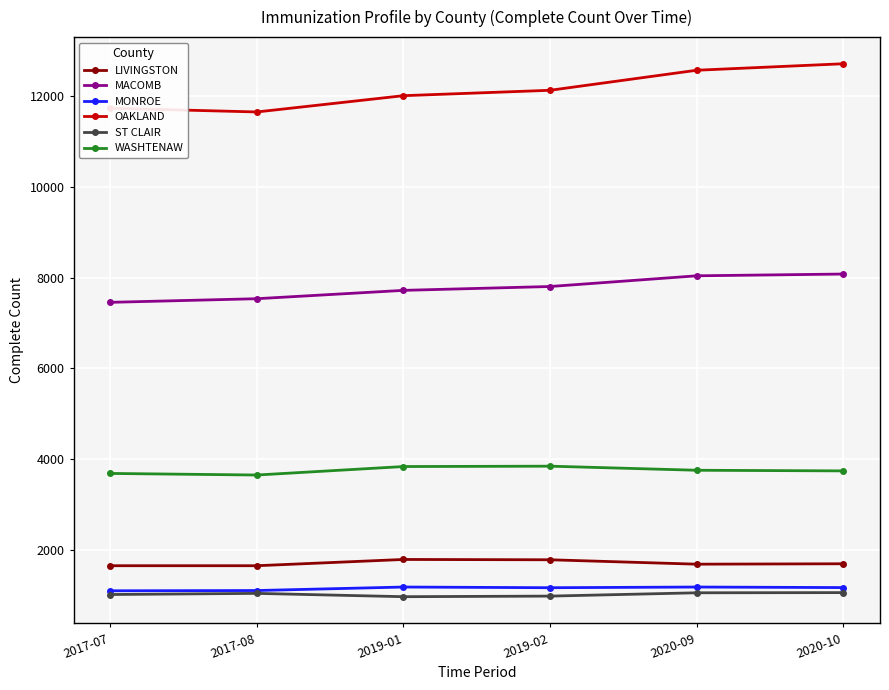

What are all the series names shown in the legend?

LIVINGSTON, MACOMB, MONROE, OAKLAND, ST CLAIR, WASHTENAW